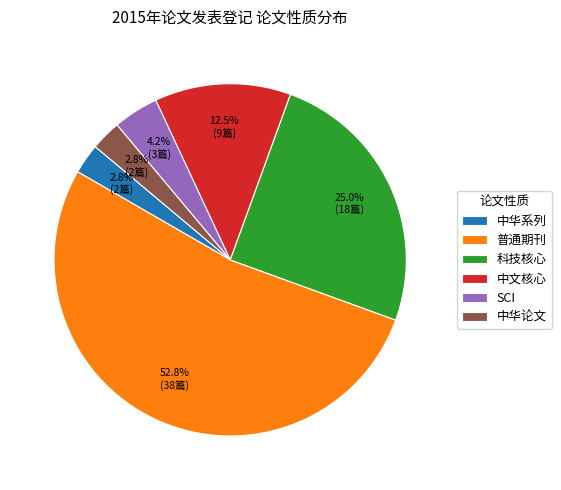

How many slices are in this pie chart?

6